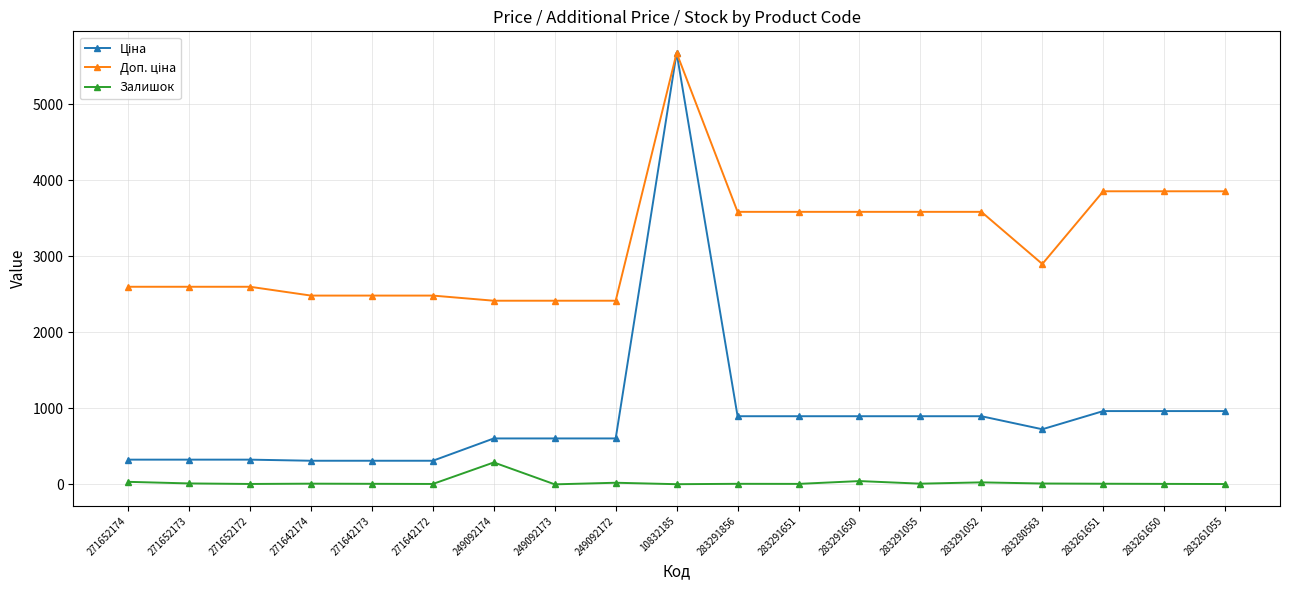

What is the maximum value for Залишок?

288.0